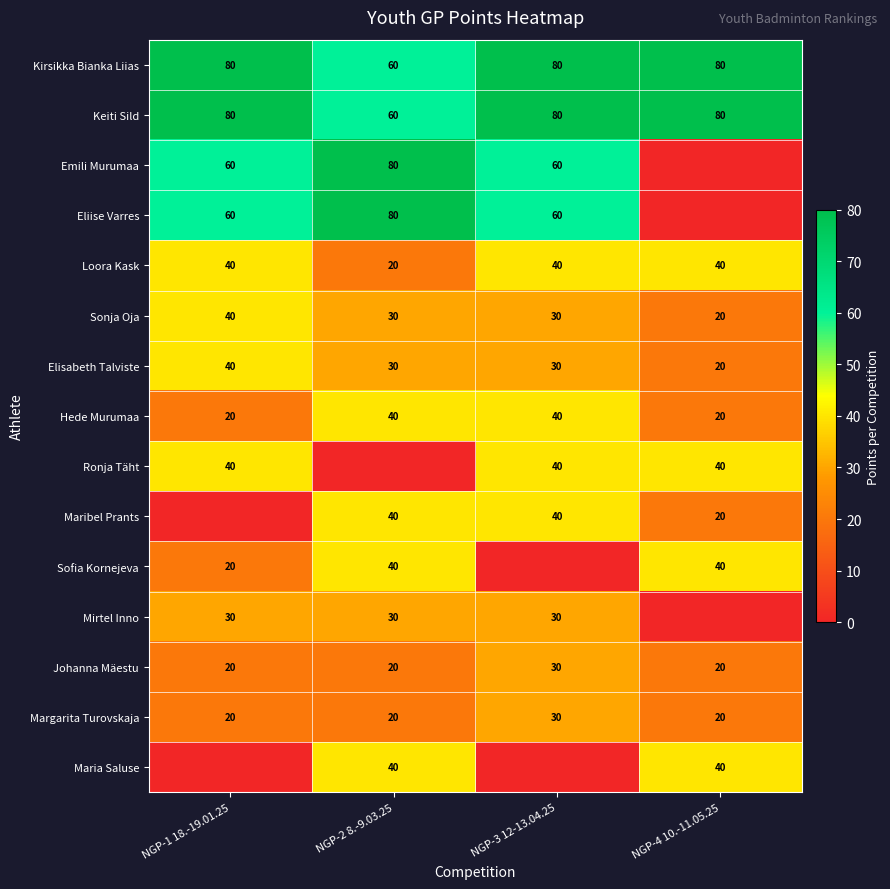

Count the Hede Murumaa values in the range 20 to 40.

4